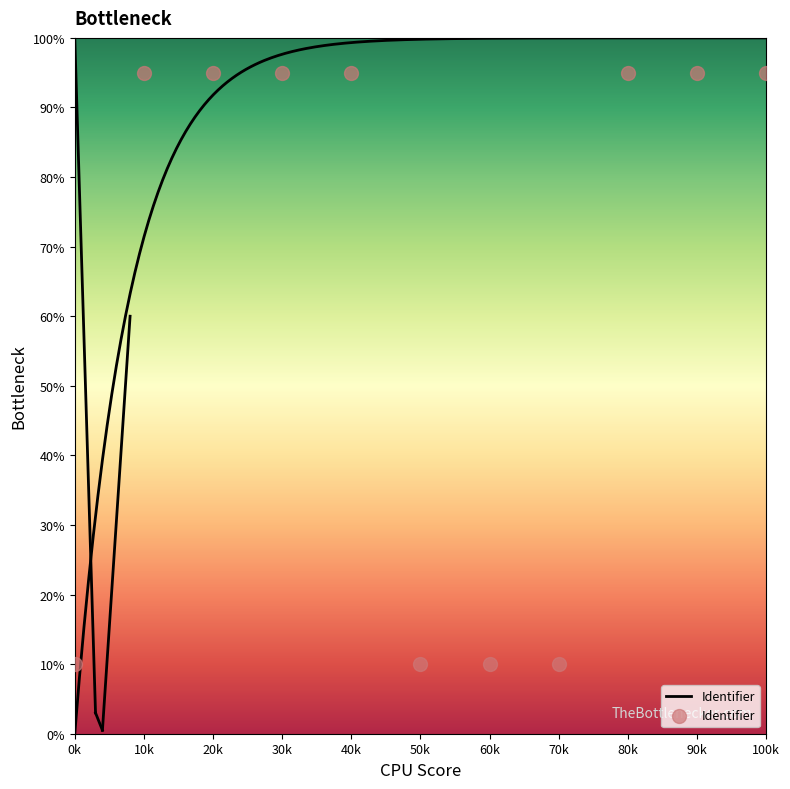

What is the change in value from 10k to 50k?

-85.0